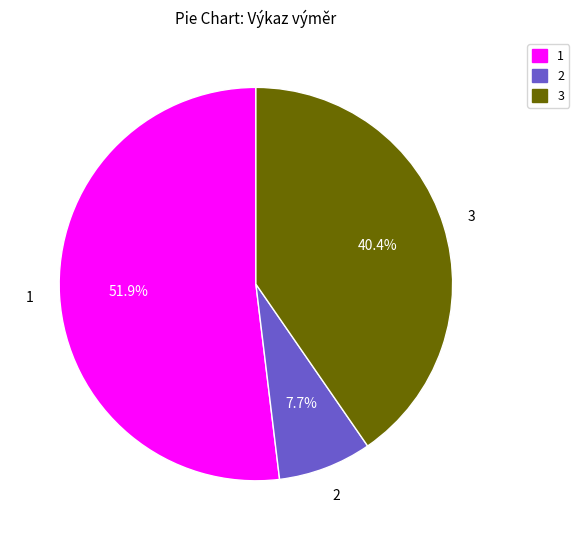

Which slice is the largest?

1